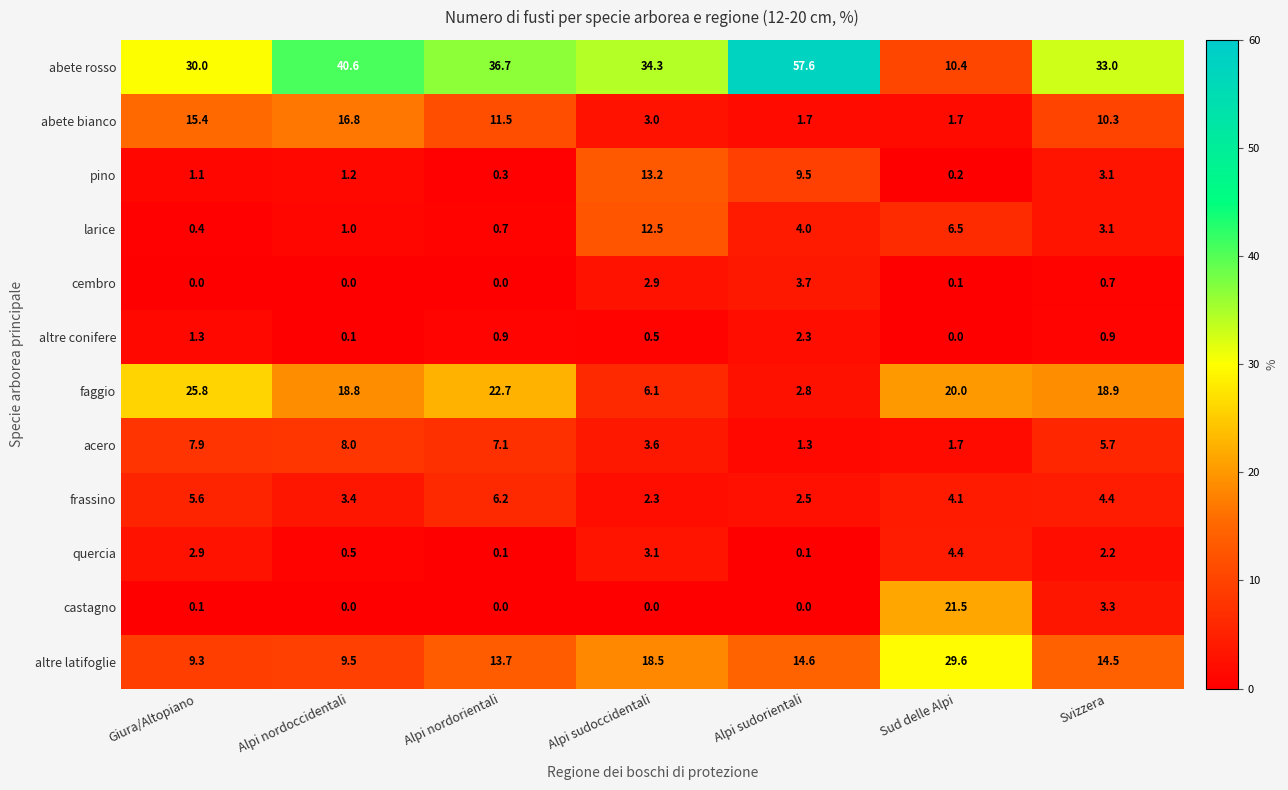

How many values in the abete rosso series exceed 34?

4